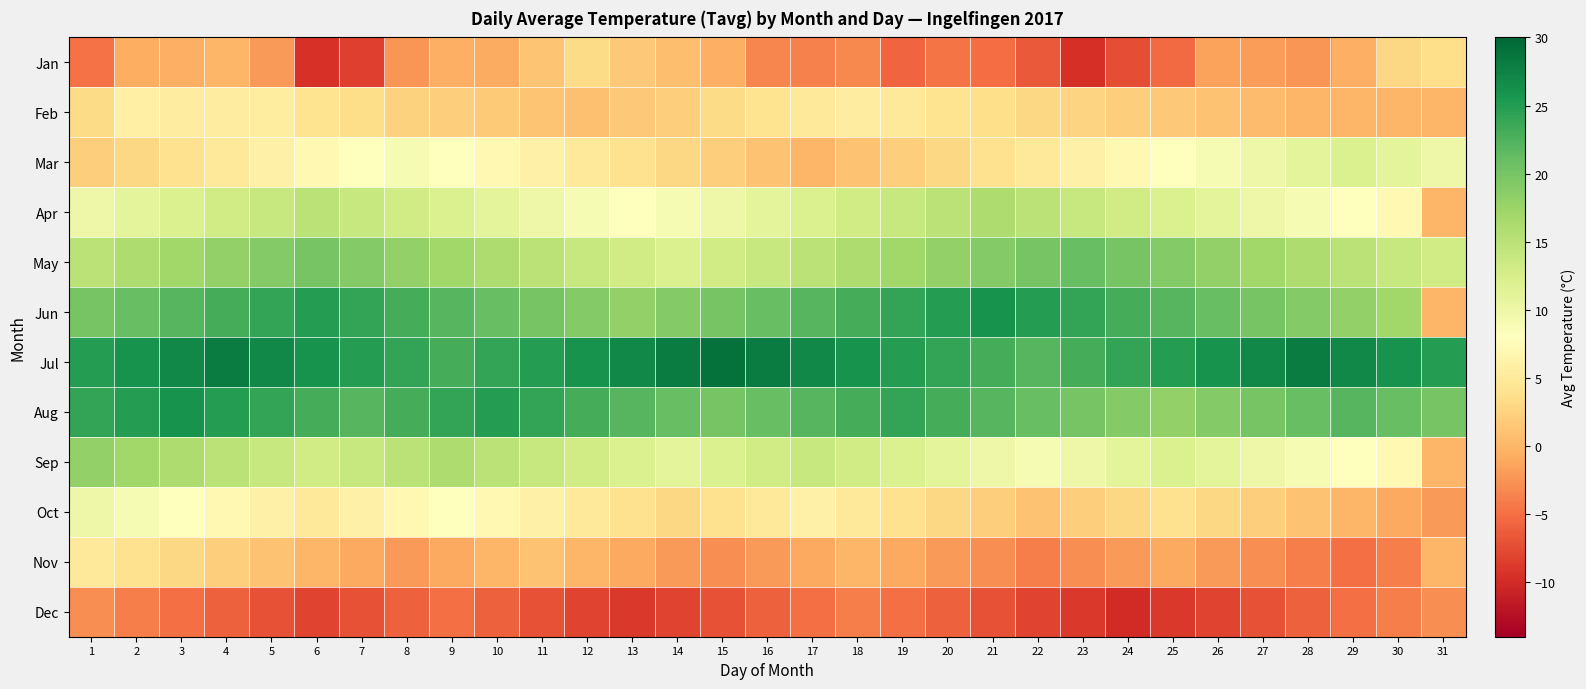

Which series has the largest total across all categories?

Jul